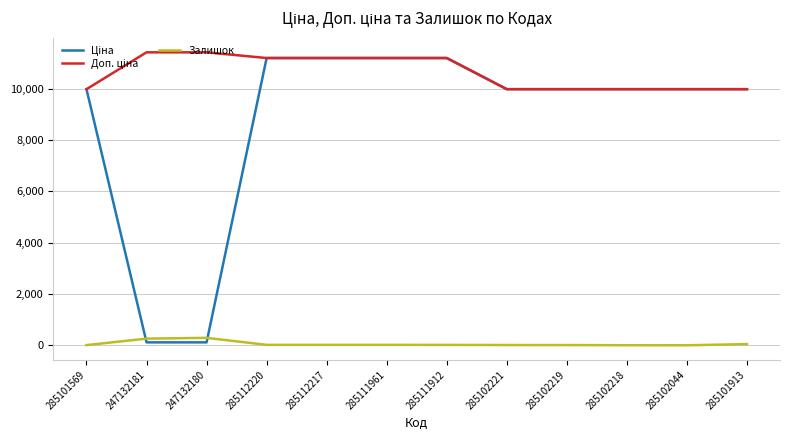

What is the greatest value displayed?

11410.0